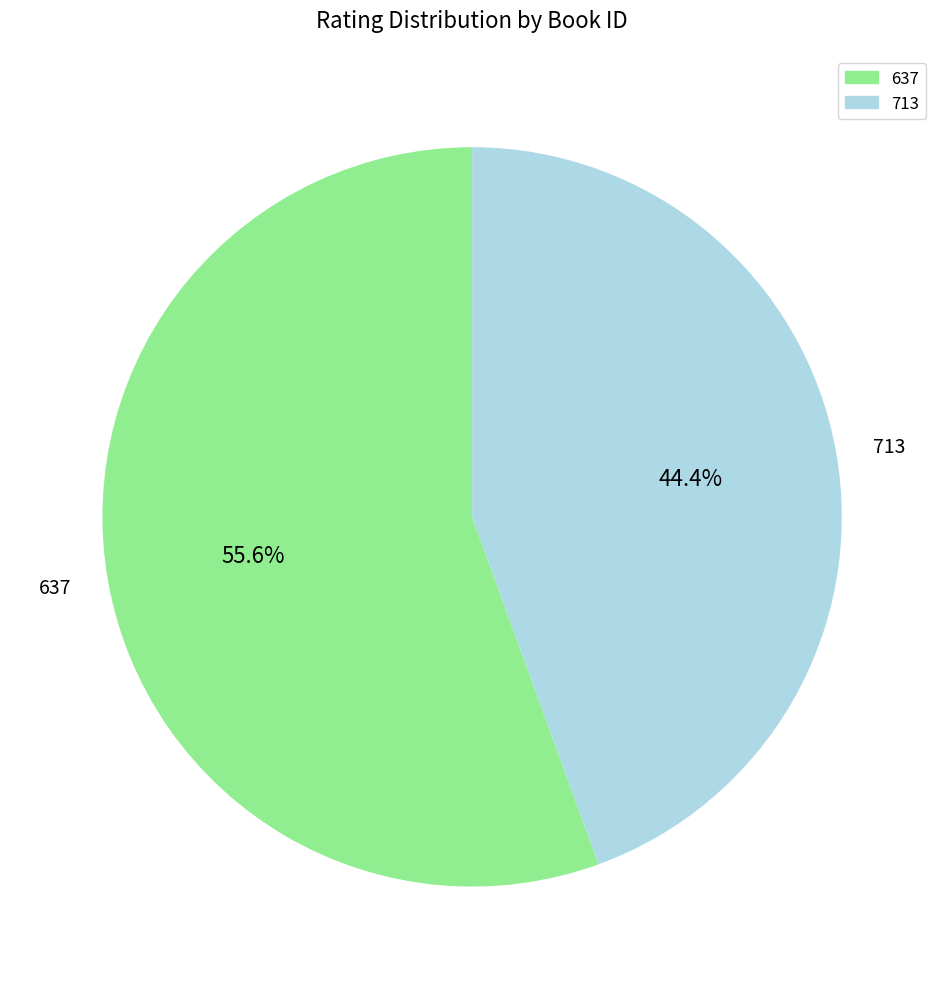

Which category has the biggest portion of the pie?

637